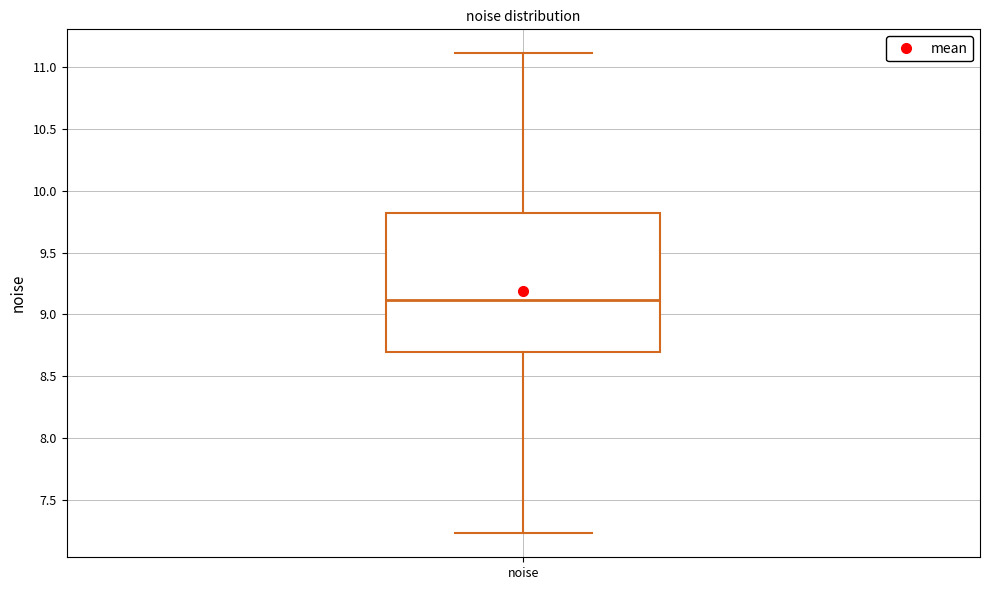

Read this box plot against the y-axis: the position of the median line, the range covered by the box, and the ends of both whiskers. The values are not printed on the chart, so give them approximately, as read against the axis.

median 9.10, box 8.70 to 9.80, whiskers 7.25 to 11.10